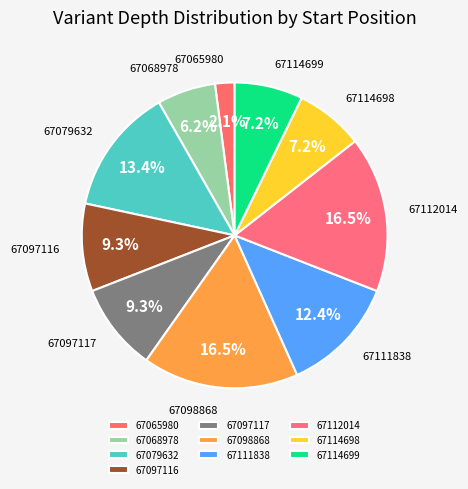

How many segments does this pie chart have?

10